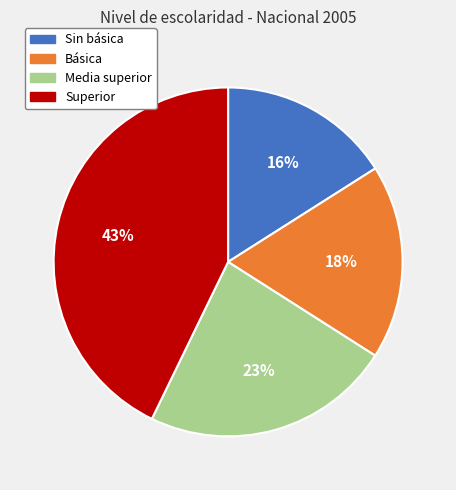

How many segments does this pie chart have?

4